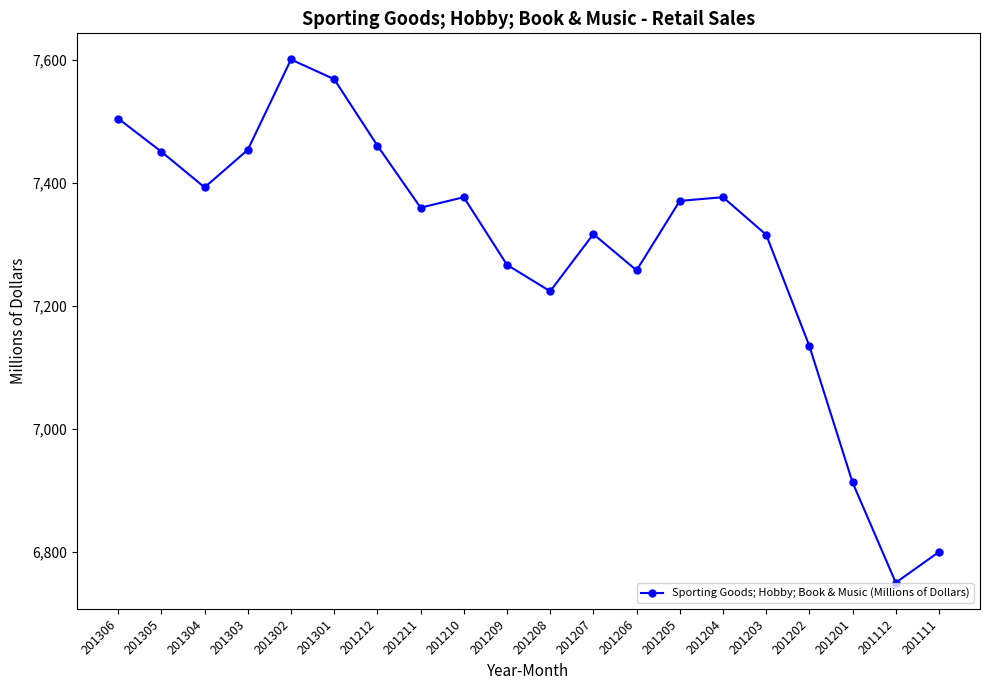

How many series are shown in this chart?

1